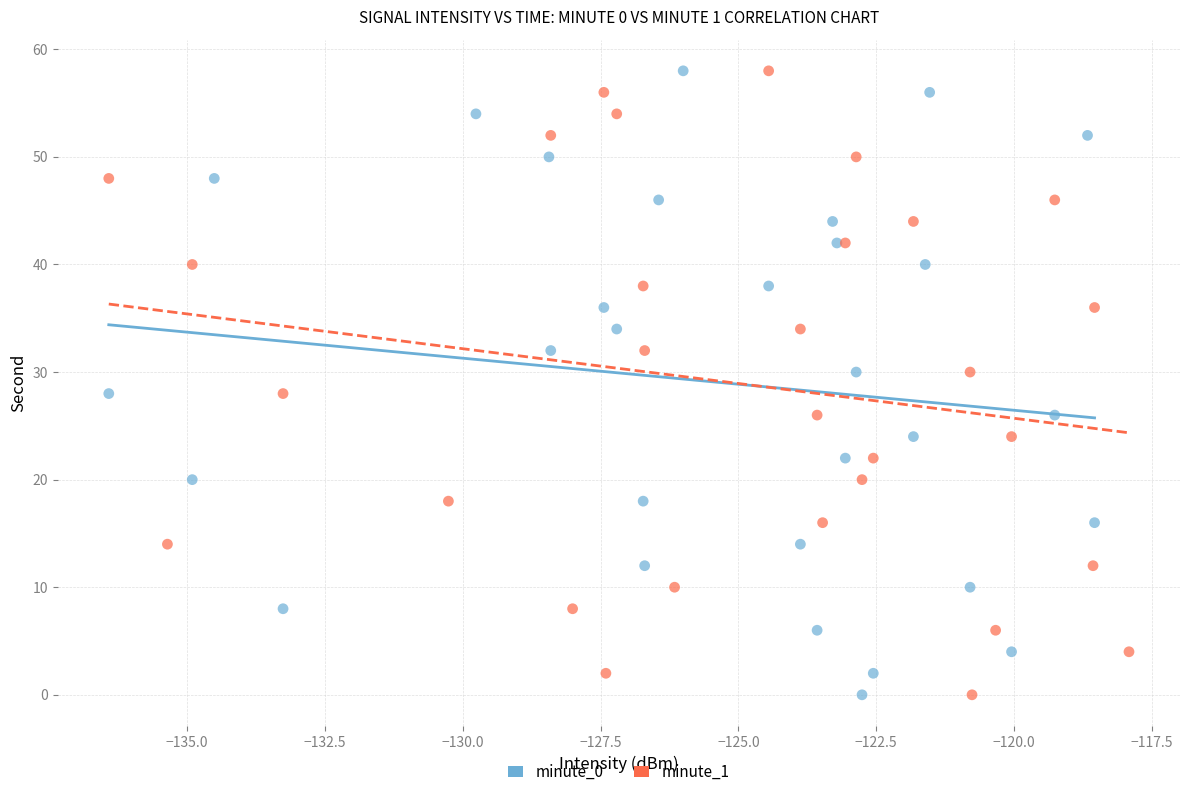

What are all the series names shown in the legend?

minute_0, minute_1